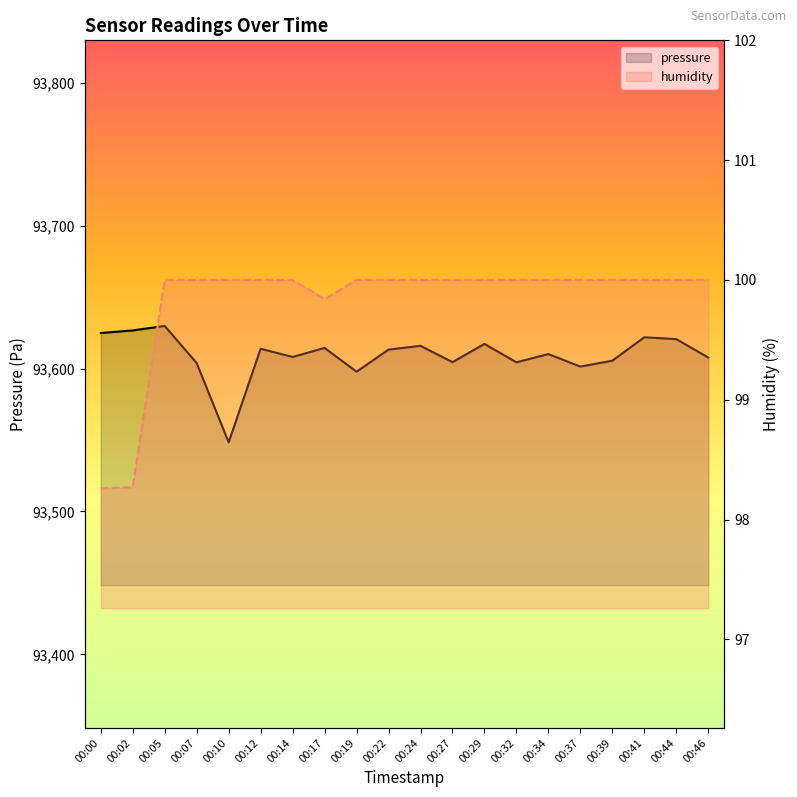

At 00:27, list the series in order from smallest to largest.

humidity, pressure